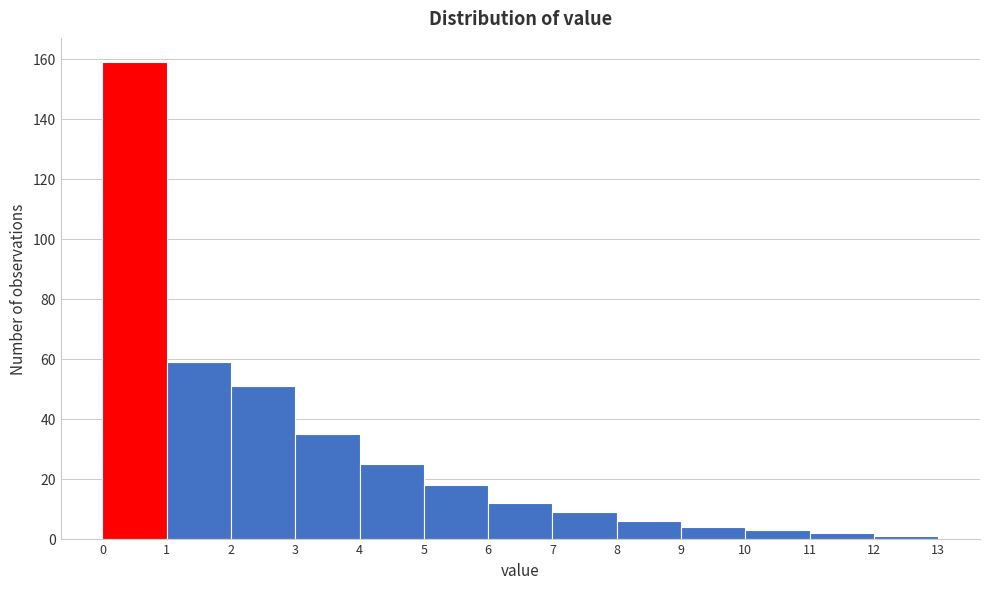

Reading left to right, list every bar in this chart as the range it spans on the x-axis followed by its height. The values are not printed on the chart, so give them approximately, as read against the axis.

0 to 1: 160
1 to 2: 60
2 to 3: 52
3 to 4: 36
4 to 5: 26
5 to 6: 18
6 to 7: 12
7 to 8: 10
8 to 9: 6
9 to 10: 4
10 to 11: 4
11 to 12: 2
12 to 13: under 2